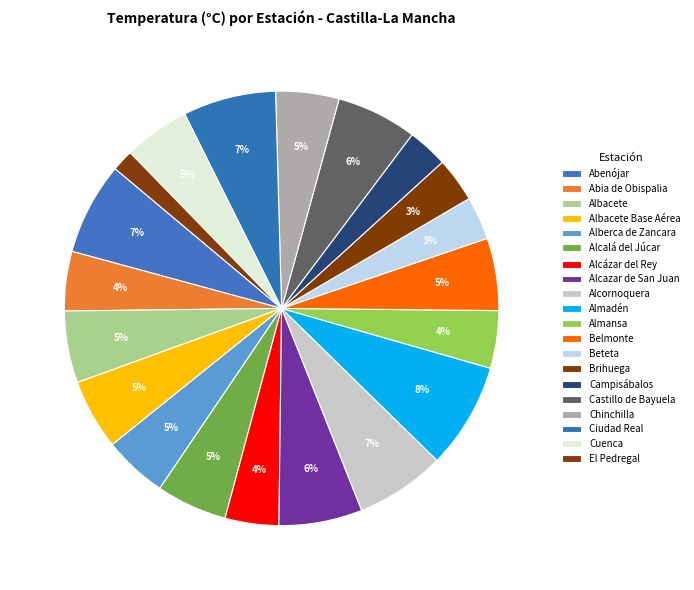

Count the number of slices in the pie.

20